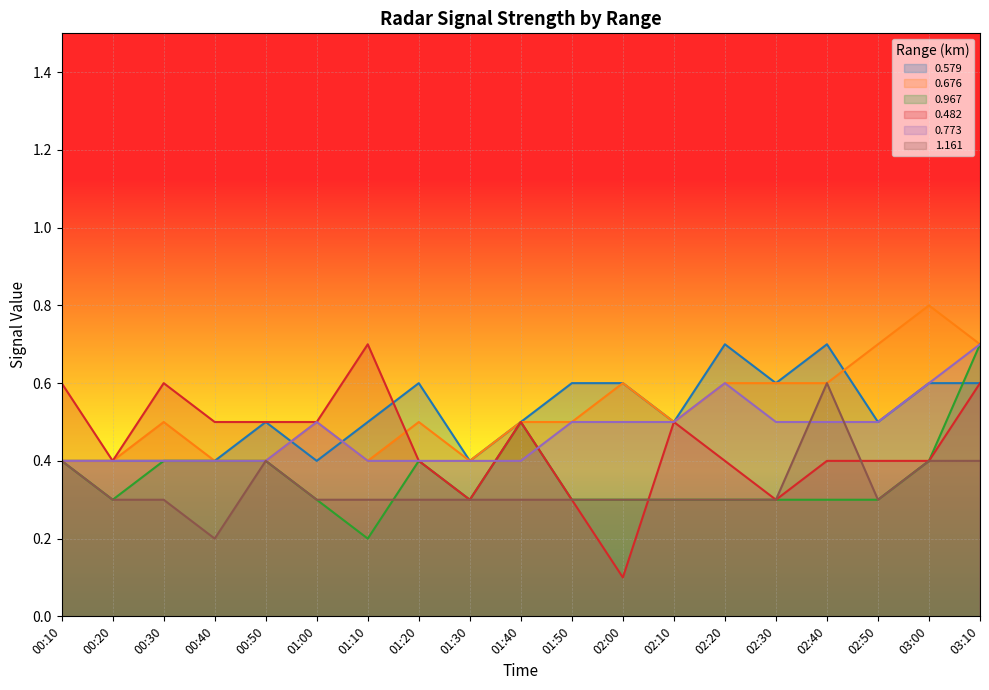

What is the difference between the highest and lowest values at 03:10?

0.3